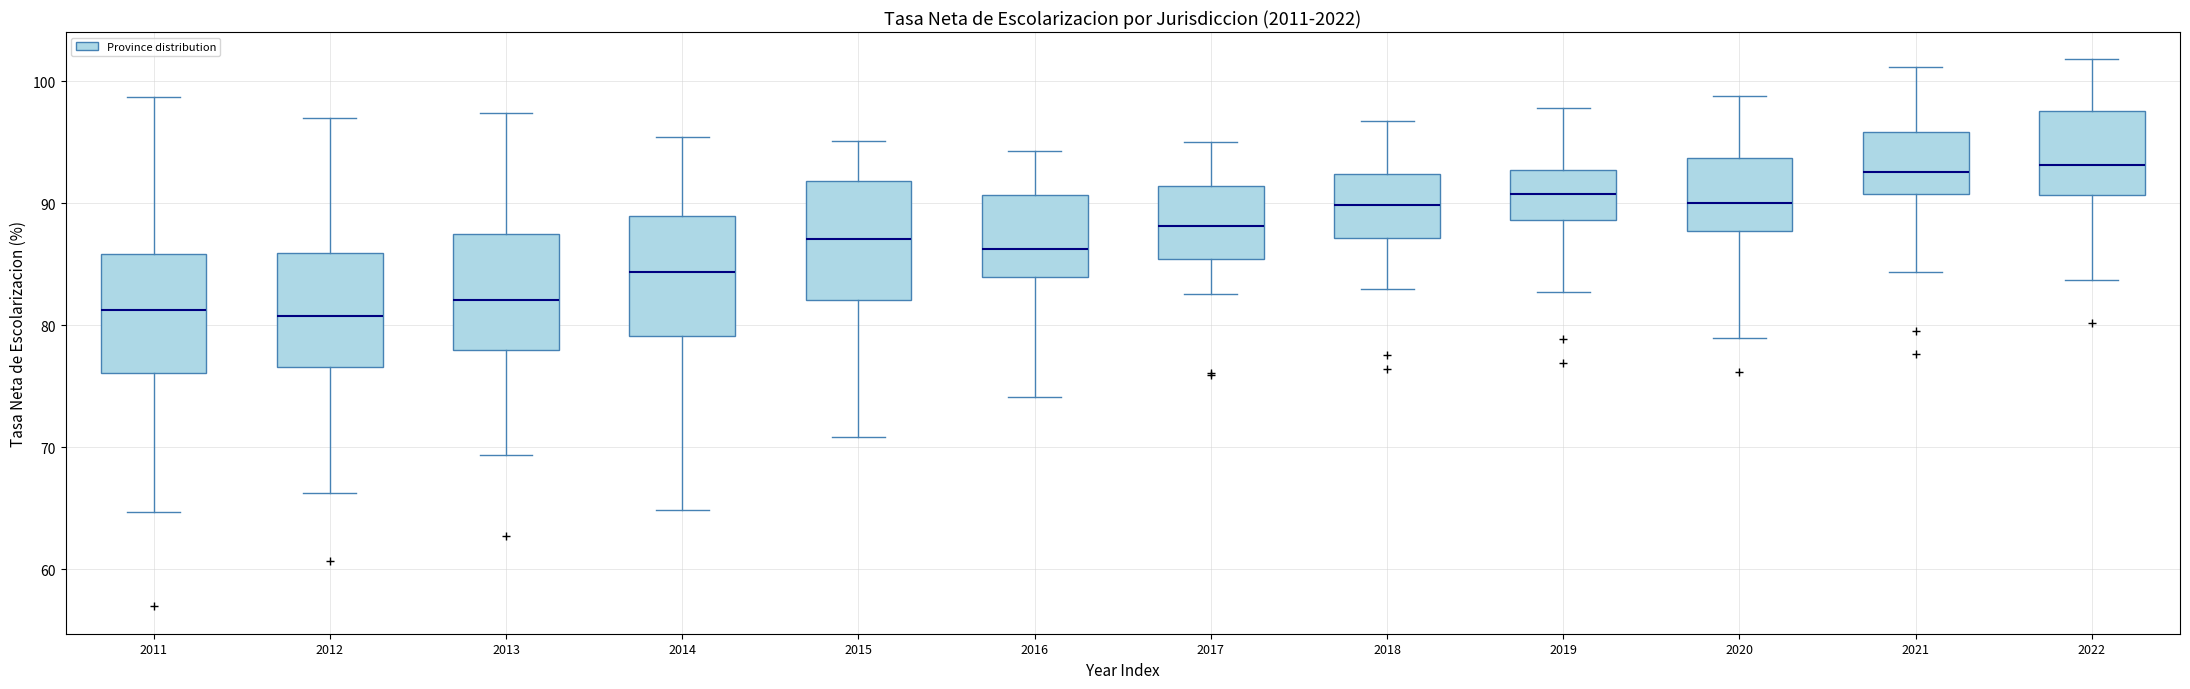

Reading left to right, read every box against the y-axis: the position of its median line, the range the box covers, and the ends of its whiskers. The values are not printed on the chart, so give them approximately, as read against the axis.

2011: median 81, box 76 to 86, whiskers 65 to 99
2012: median 81, box 77 to 86, whiskers 66 to 97
2013: median 82, box 78 to 87, whiskers 69 to 97
2014: median 84, box 79 to 89, whiskers 65 to 95
2015: median 87, box 82 to 92, whiskers 71 to 95
2016: median 86, box 84 to 91, whiskers 74 to 94
2017: median 88, box 85 to 91, whiskers 83 to 95
2018: median 90, box 87 to 92, whiskers 83 to 97
2019: median 91, box 89 to 93, whiskers 83 to 98
2020: median 90, box 88 to 94, whiskers 79 to 99
2021: median 93, box 91 to 96, whiskers 84 to 101
2022: median 93, box 91 to 98, whiskers 84 to 102